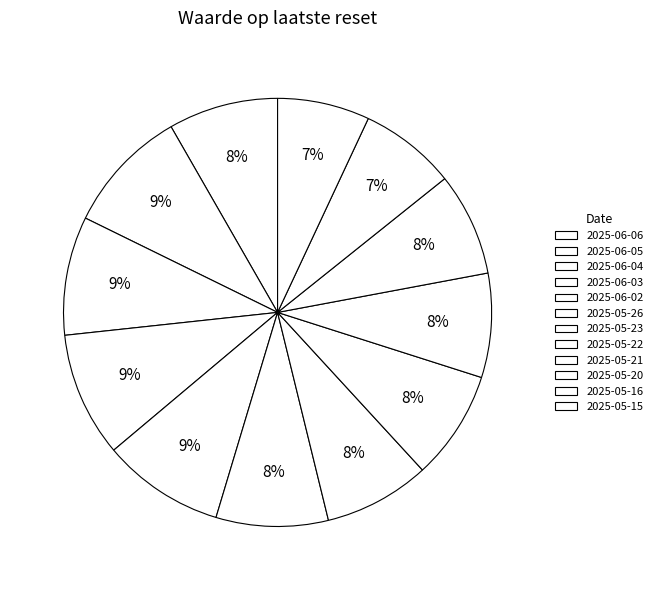

Count the number of slices in the pie.

12